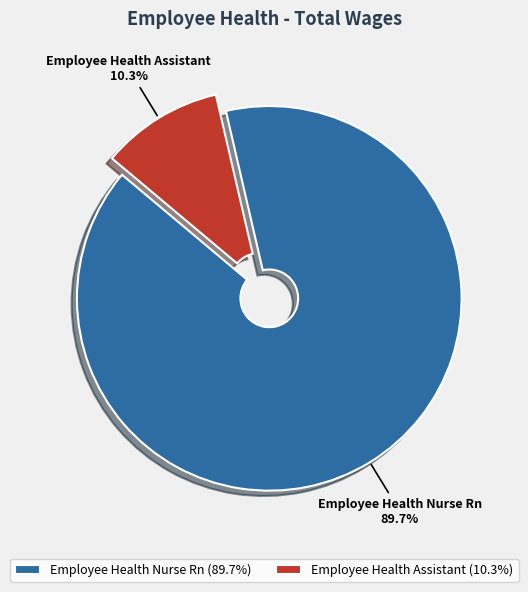

What is the largest slice in the pie chart?

Employee Health Nurse Rn